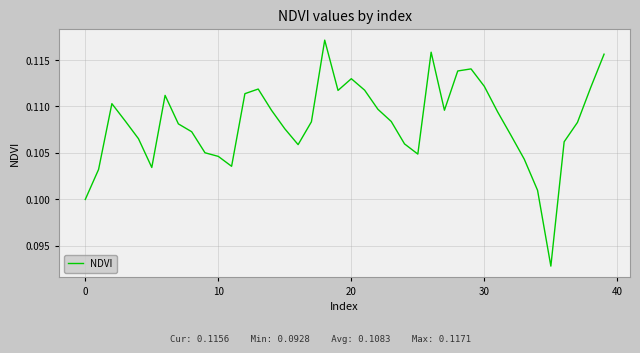

Does the chart display data point markers on the line(s)?

No